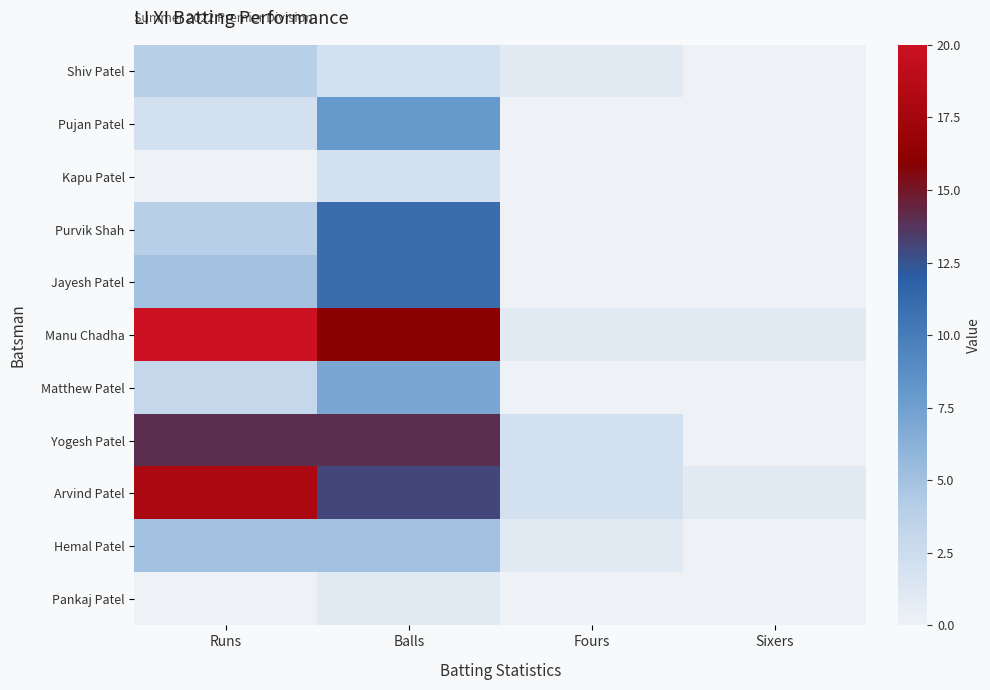

Reading right to left, list all the values displayed in this chart.

Shiv Patel: Sixers=0	Fours=1	Balls=2	Runs=4
Pujan Patel: Sixers=0	Fours=0	Balls=8	Runs=2
Kapu Patel: Sixers=0	Fours=0	Balls=2	Runs=0
Purvik Shah: Sixers=0	Fours=0	Balls=11	Runs=4
Jayesh Patel: Sixers=0	Fours=0	Balls=11	Runs=5
Manu Chadha: Sixers=1	Fours=1	Balls=16	Runs=20
Matthew Patel: Sixers=0	Fours=0	Balls=7	Runs=3
Yogesh Patel: Sixers=0	Fours=2	Balls=14	Runs=14
Arvind Patel: Sixers=1	Fours=2	Balls=13	Runs=18
Hemal Patel: Sixers=0	Fours=1	Balls=5	Runs=5
Pankaj Patel: Sixers=0	Fours=0	Balls=1	Runs=0